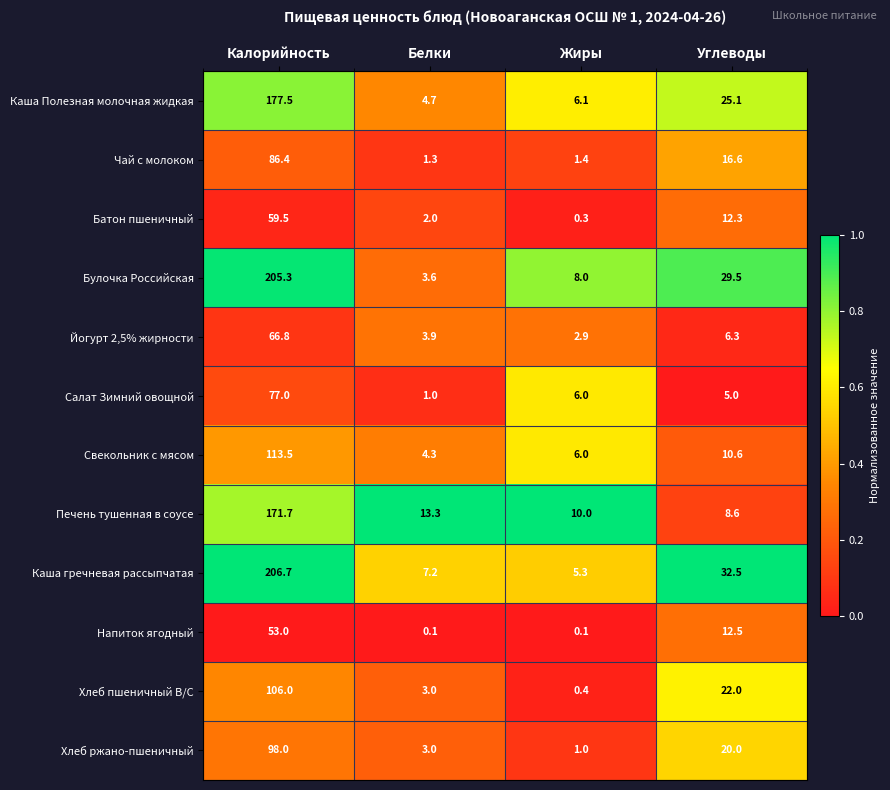

What is the sum of the Чай с молоком values at Белки and Жиры?

2.7